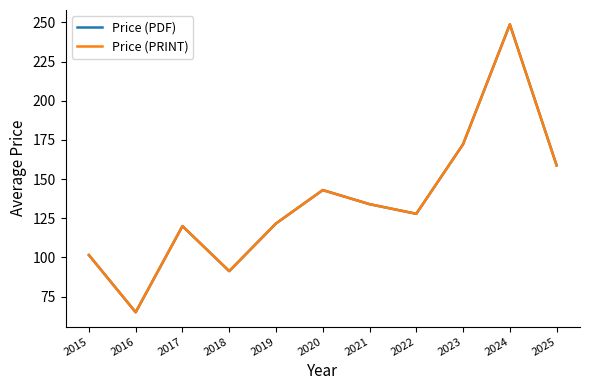

At how many categories does at least one series exceed 229?

1